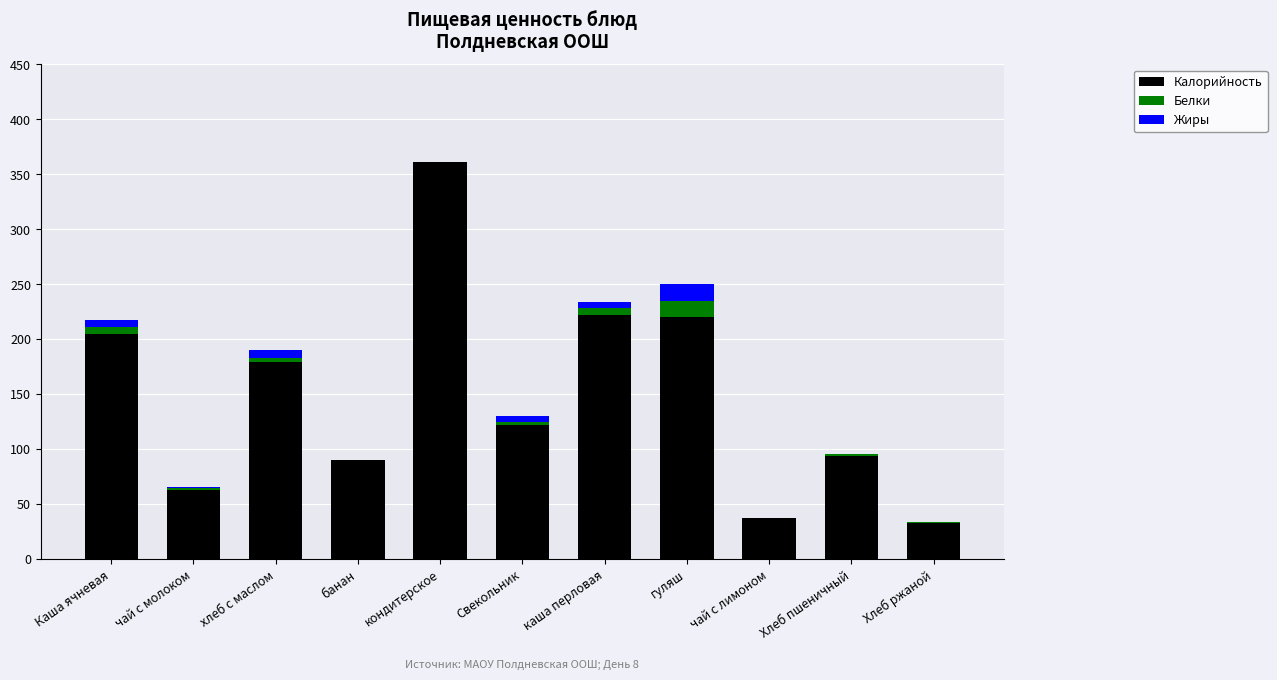

At which category is the sum across all series the highest?

кондитерское